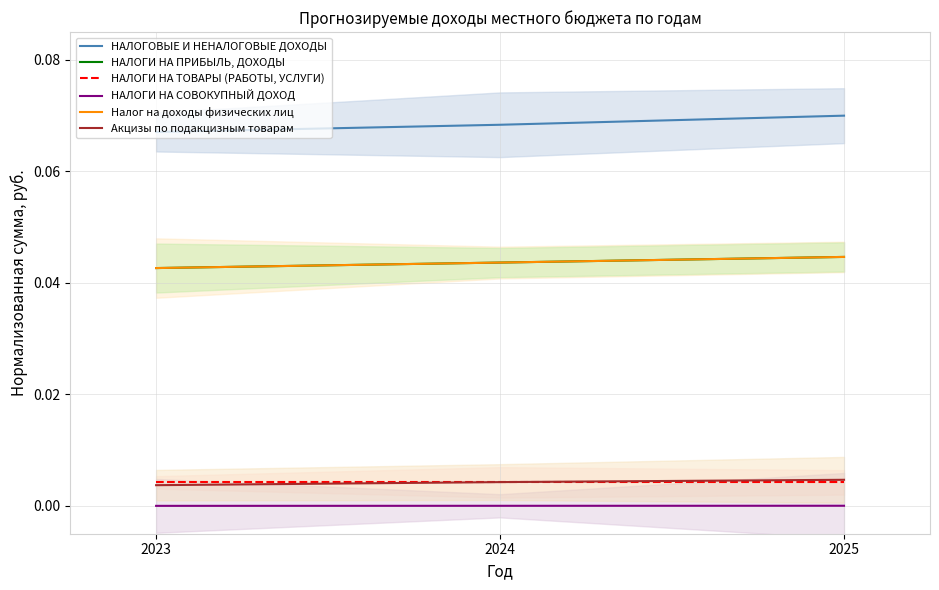

Reading left to right, transcribe all the data shown in this chart.

НАЛОГОВЫЕ И НЕНАЛОГОВЫЕ ДОХОДЫ: 0.1	0.1	0.1
НАЛОГИ НА ПРИБЫЛЬ, ДОХОДЫ: 0.0	0.0	0.0
НАЛОГИ НА ТОВАРЫ (РАБОТЫ, УСЛУГИ): 0.0	0.0	0.0
НАЛОГИ НА СОВОКУПНЫЙ ДОХОД: 0.0	0.0	0.0
Налог на доходы физических лиц: 0.0	0.0	0.0
Акцизы по подакцизным товарам: 0.0	0.0	0.0